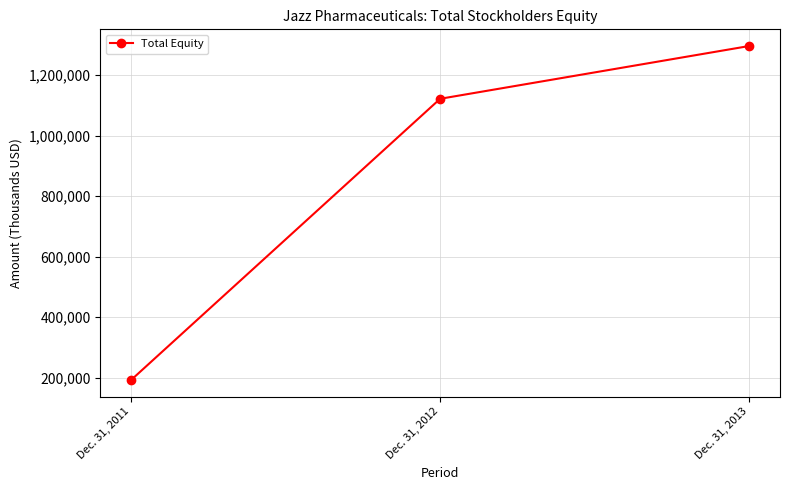

List the labels in order of value, largest first.

Dec. 31, 2013, Dec. 31, 2012, Dec. 31, 2011